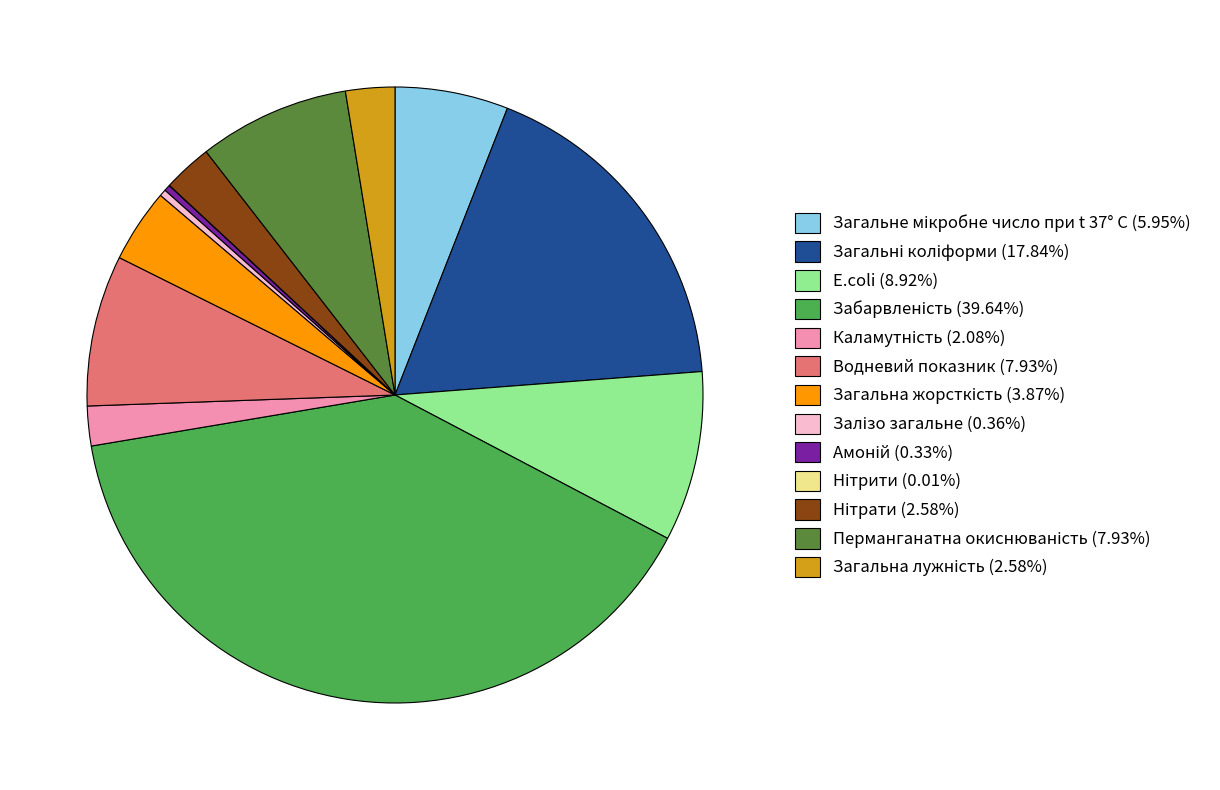

Is there any slice that represents more than half of the pie?

No